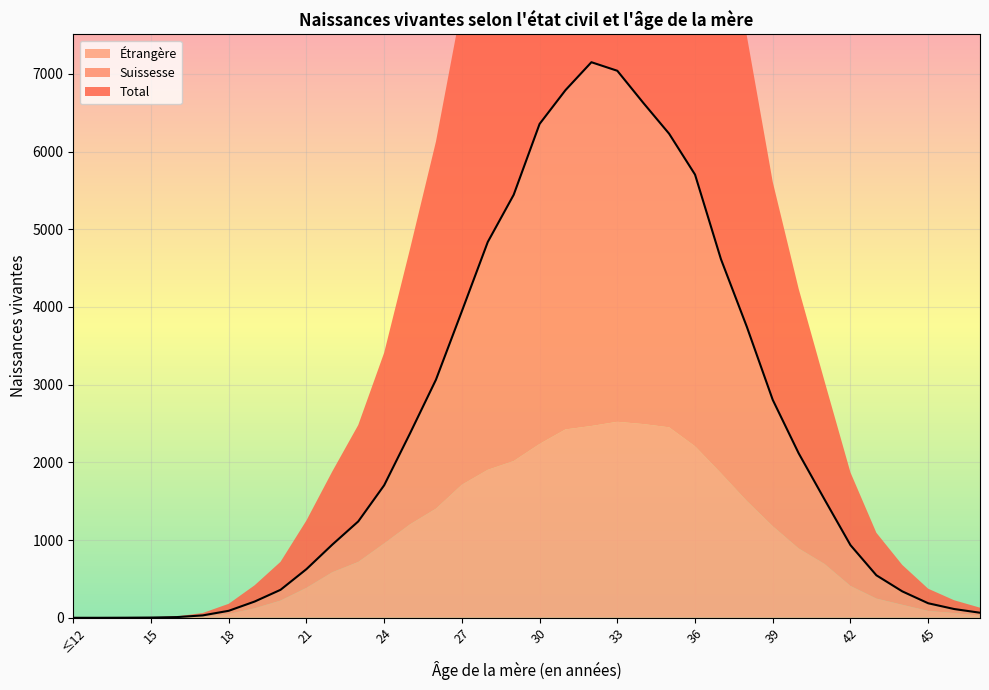

Between 28 and 13, which is larger?

28